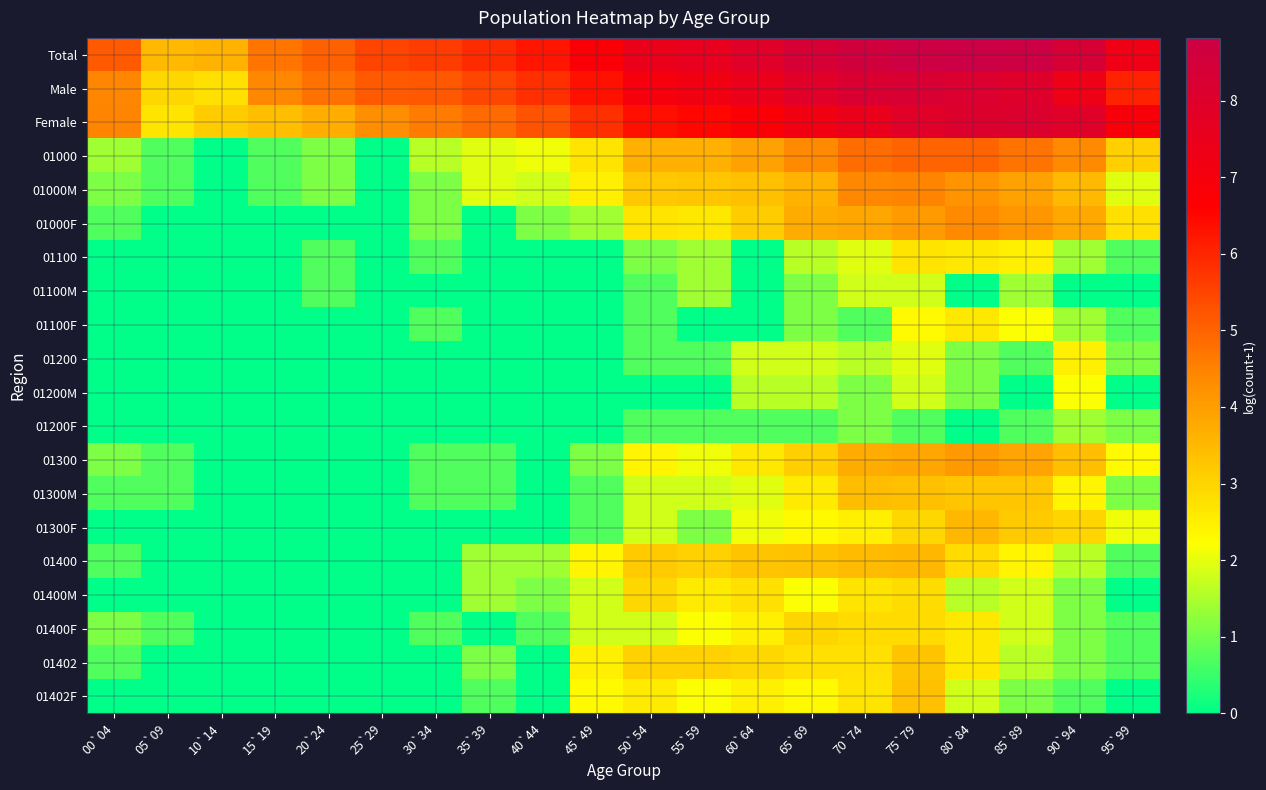

Rank the series at 50`54 from highest to lowest value.

Total, Male, Female, 01000, 01000M, 01400, 01402, 01400M, 01000F, 01402F, 01300, 01300M, 01300F, 01400F, 01100, 01100M, 01100F, 01200, 01200F, 01200M